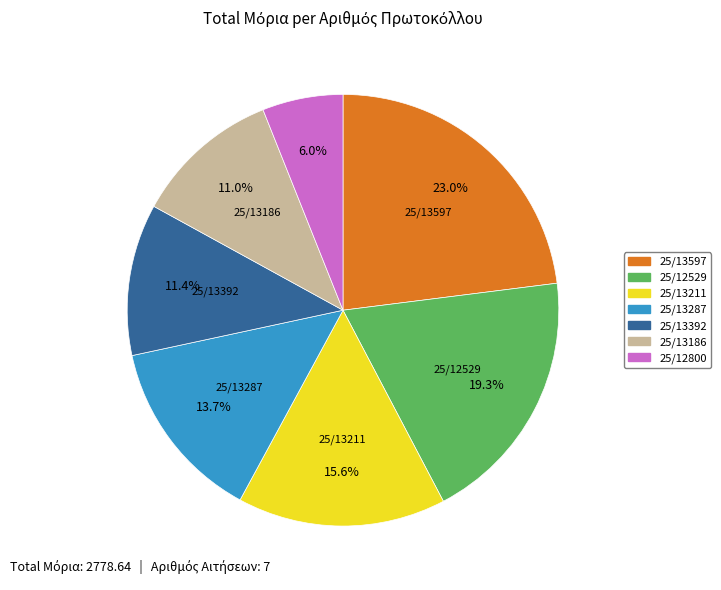

What is the ratio of the value at 25/13186 to the value at 25/12800?

1.8